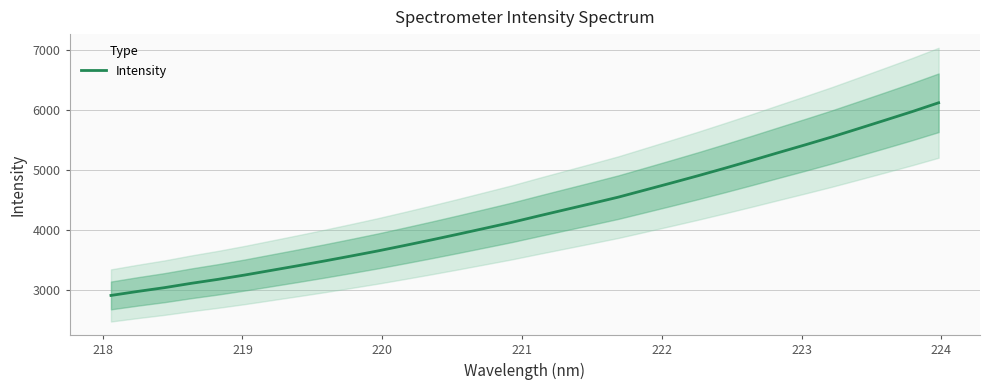

What is the highest value of the Intensity series?

6118.7